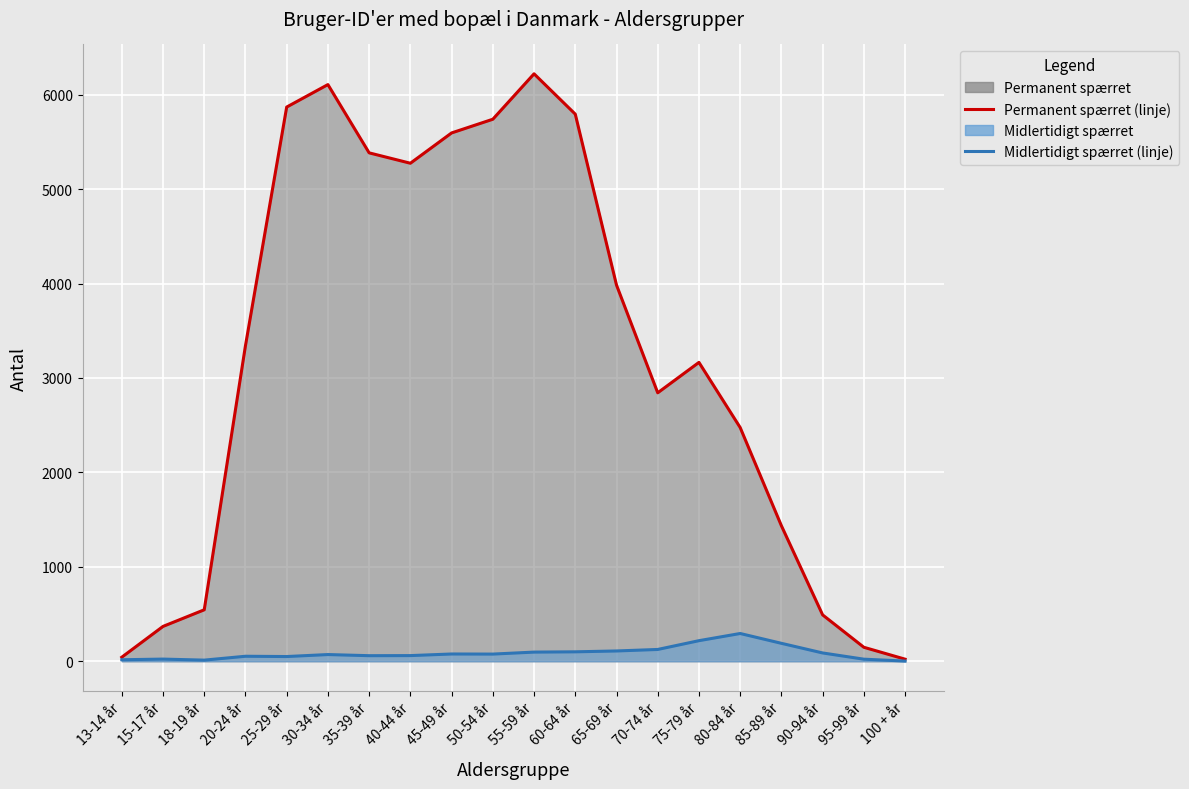

The value of Permanent spærret (linje) at 40-44 år is 8195. True or false?

False